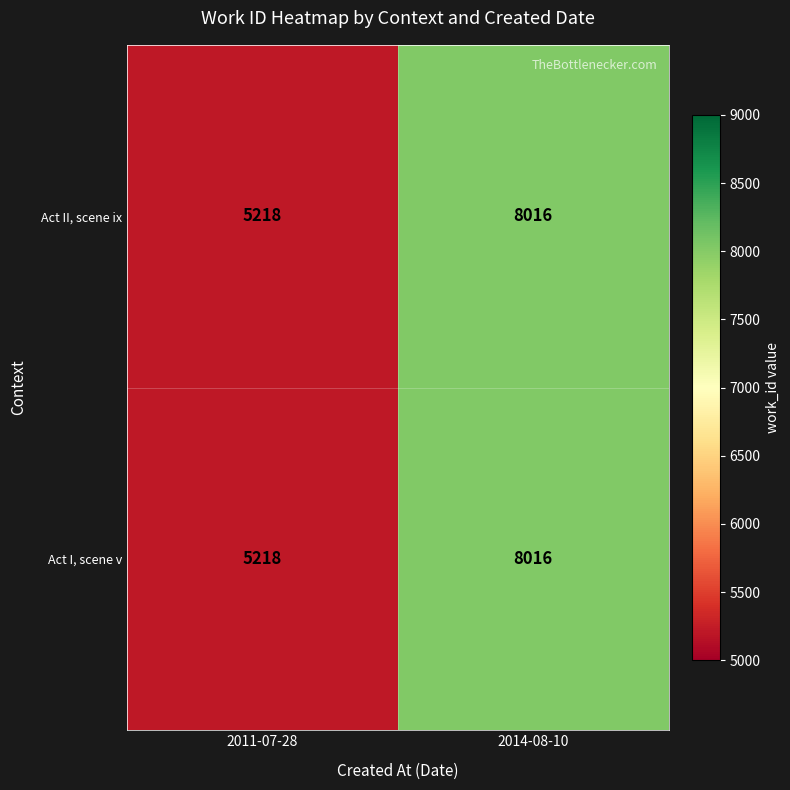

At which category does the chart reach its minimum across all series?

2011-07-28